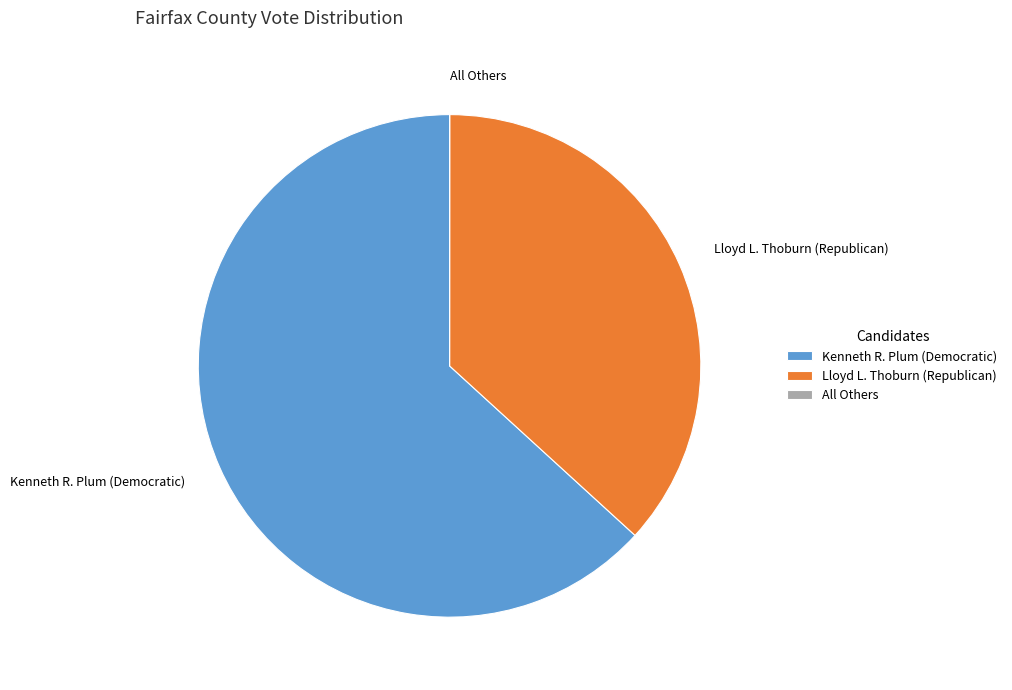

Is it true that Kenneth R. Plum (Democratic) is 69% of the pie?

False